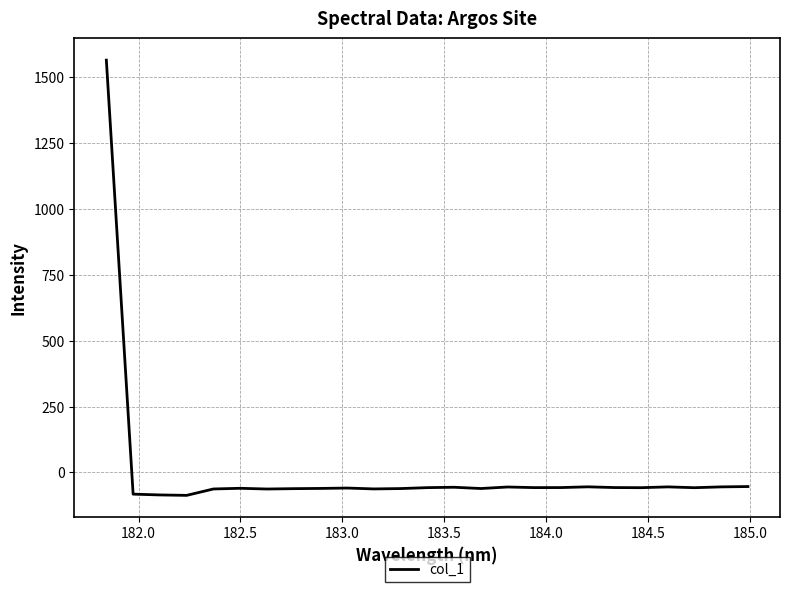

What is the greatest value displayed?

1564.0